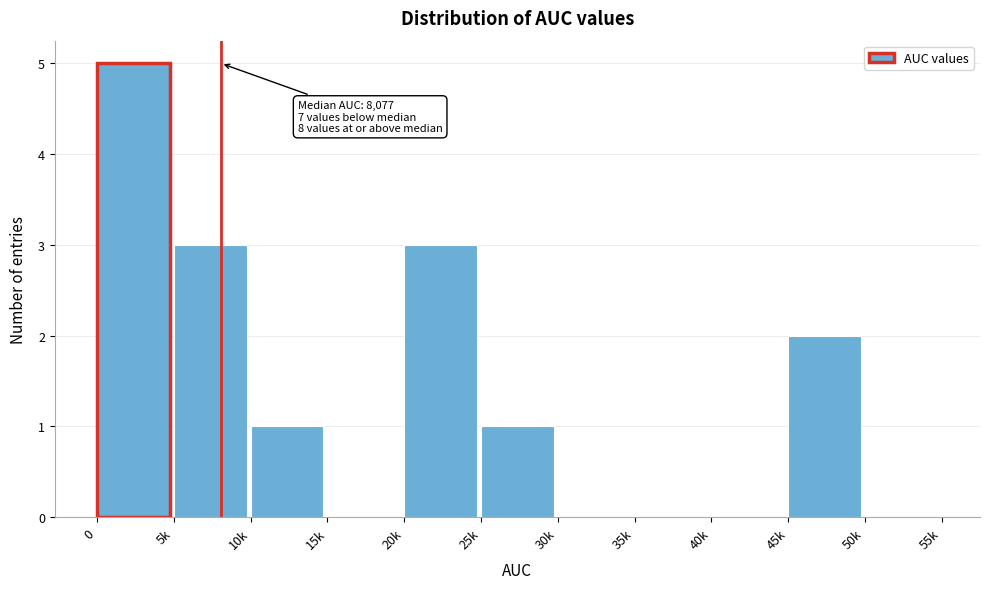

Reading right to left, what are all the values shown in this chart?

50k=0	45k=2	40k=0	35k=0	30k=0	25k=1	20k=3	15k=0	10k=1	5k=3	0=5